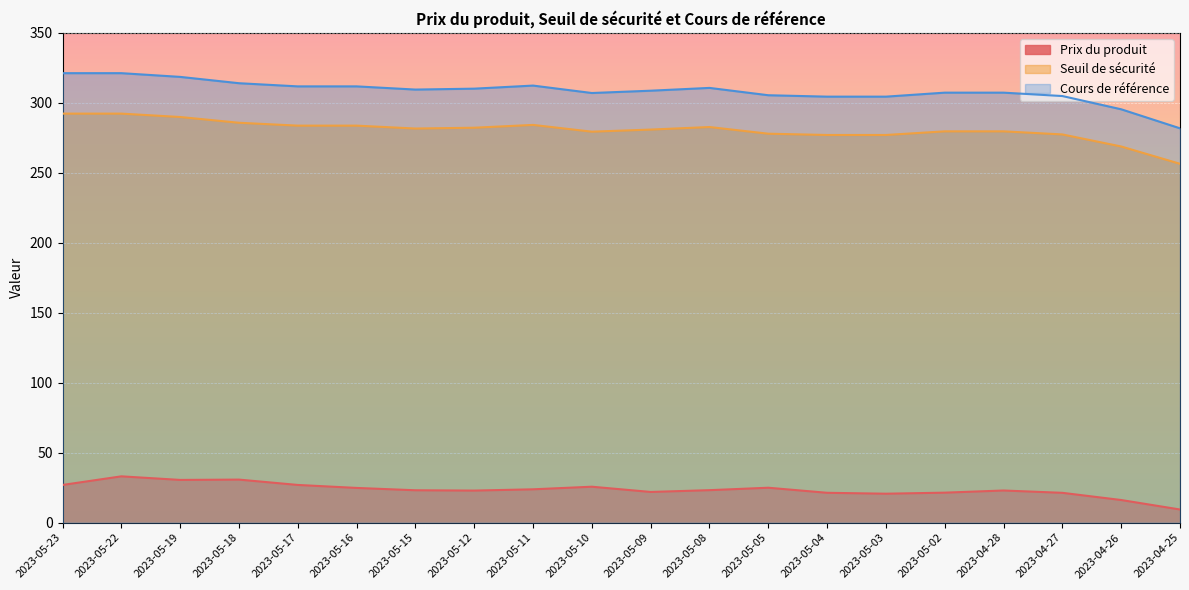

How many data points in Cours de référence are above 309?

10